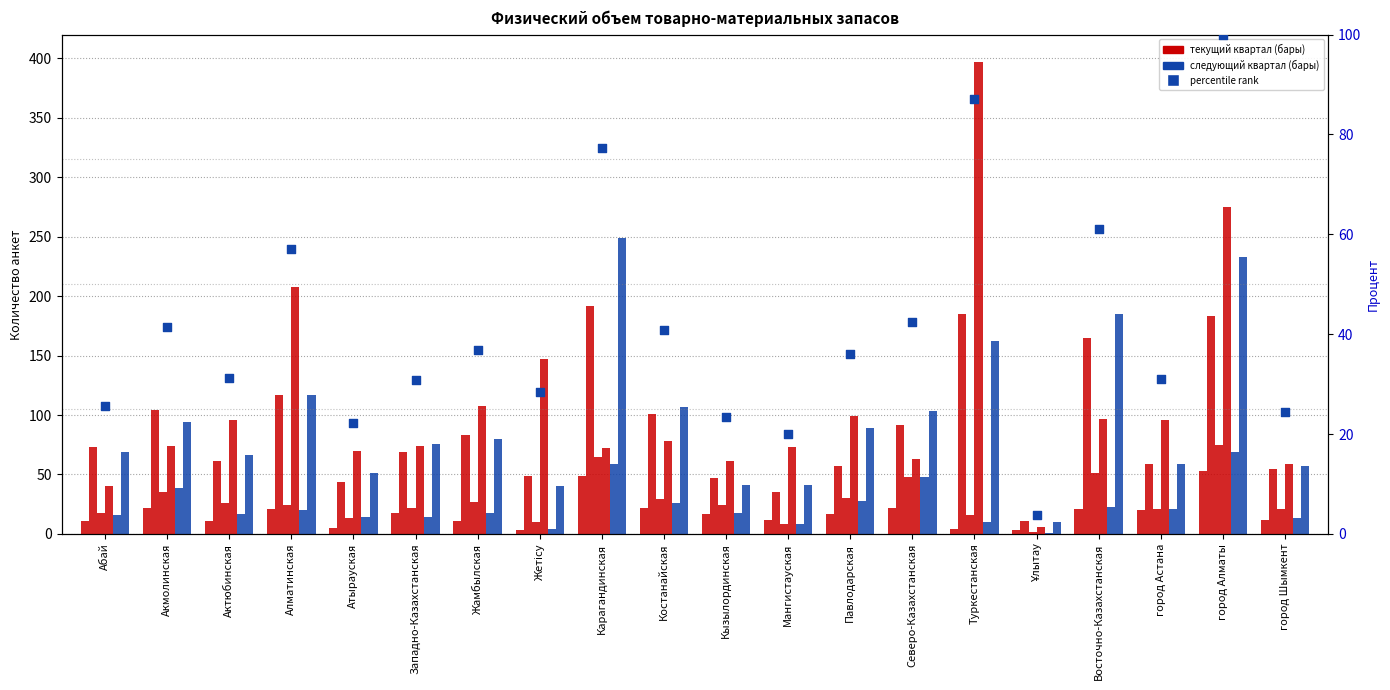

Which series has the largest total across all categories?

нет ответа (тек.)